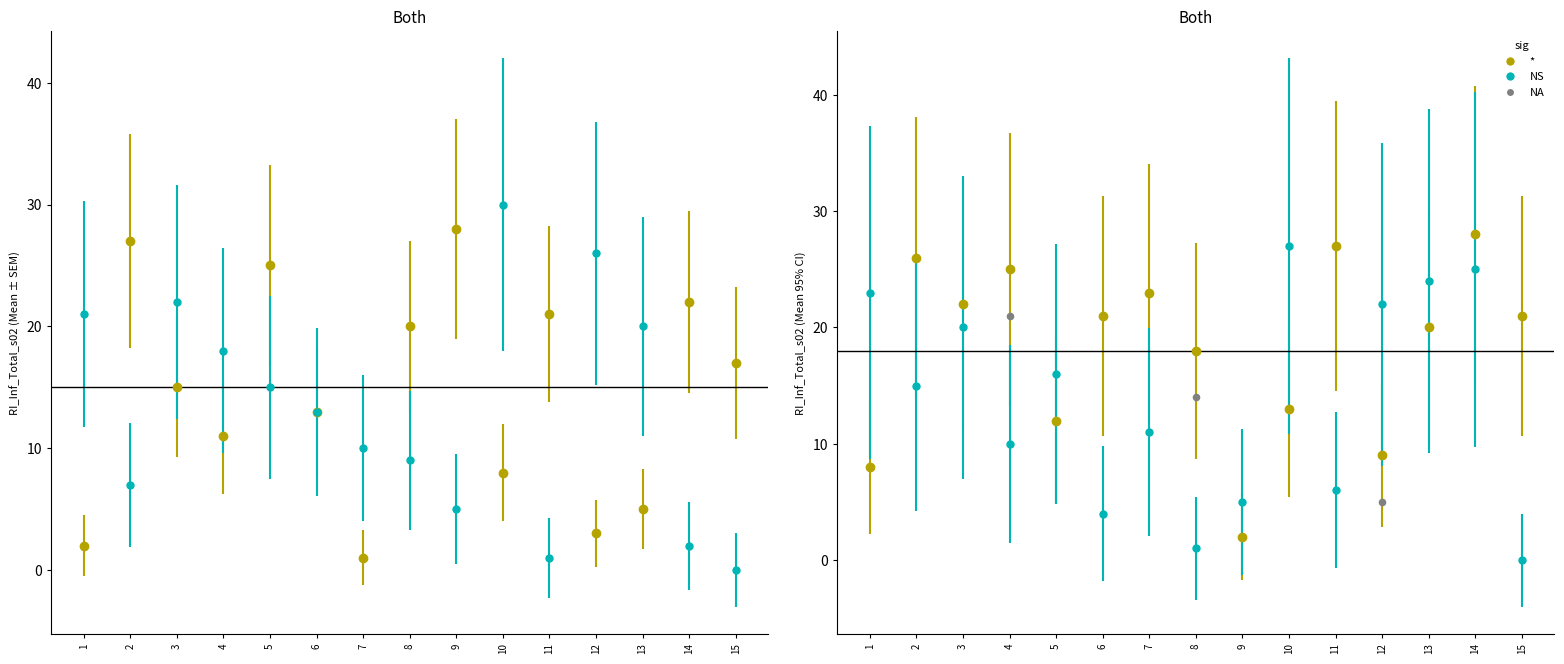

Between 12 and 8, which is larger?

8